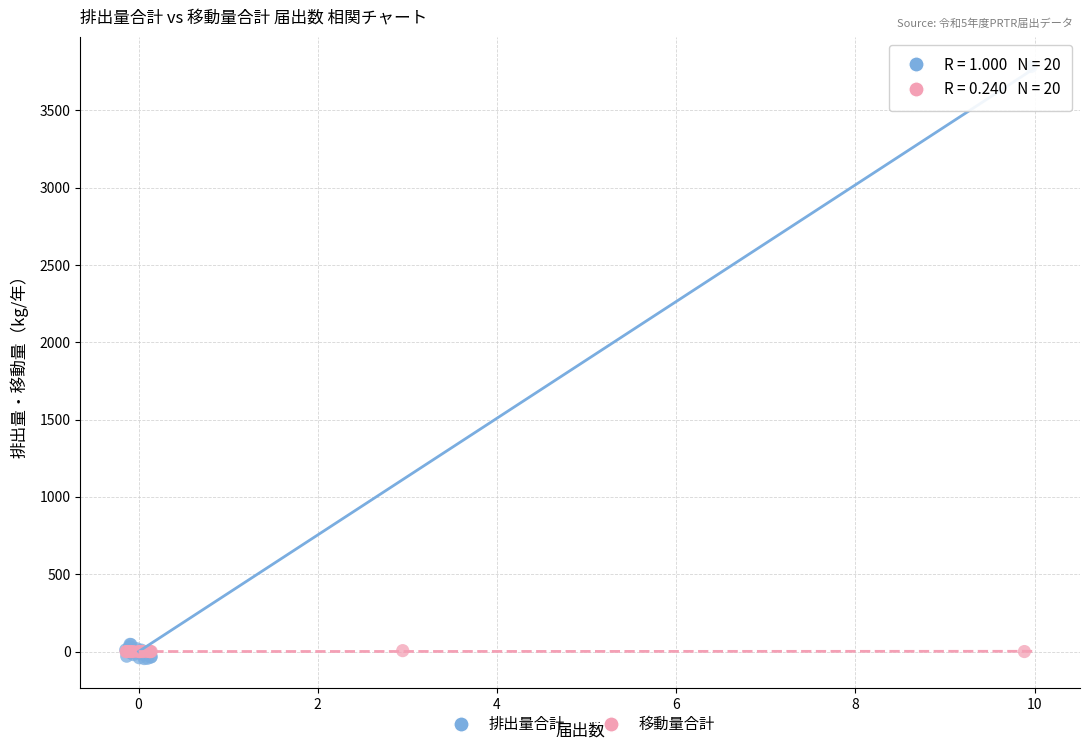

Which series has the largest Y range (max minus min)?

排出量合計